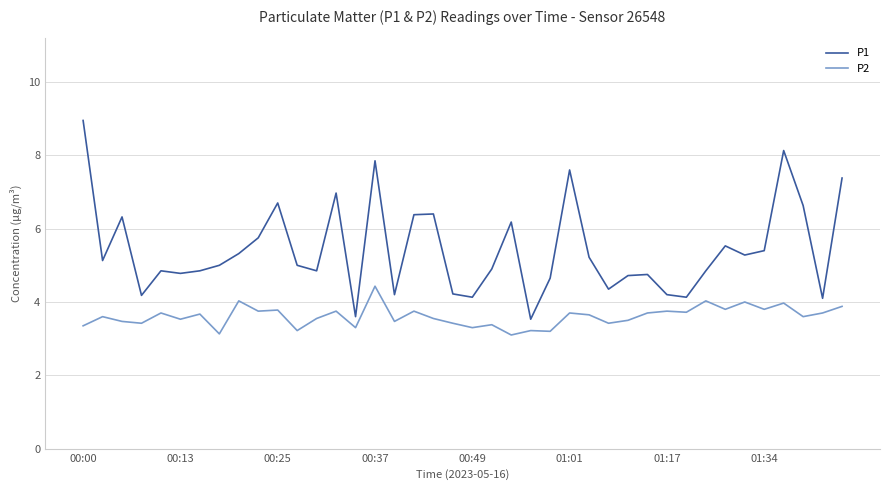

Which series has the largest total across all categories?

P1